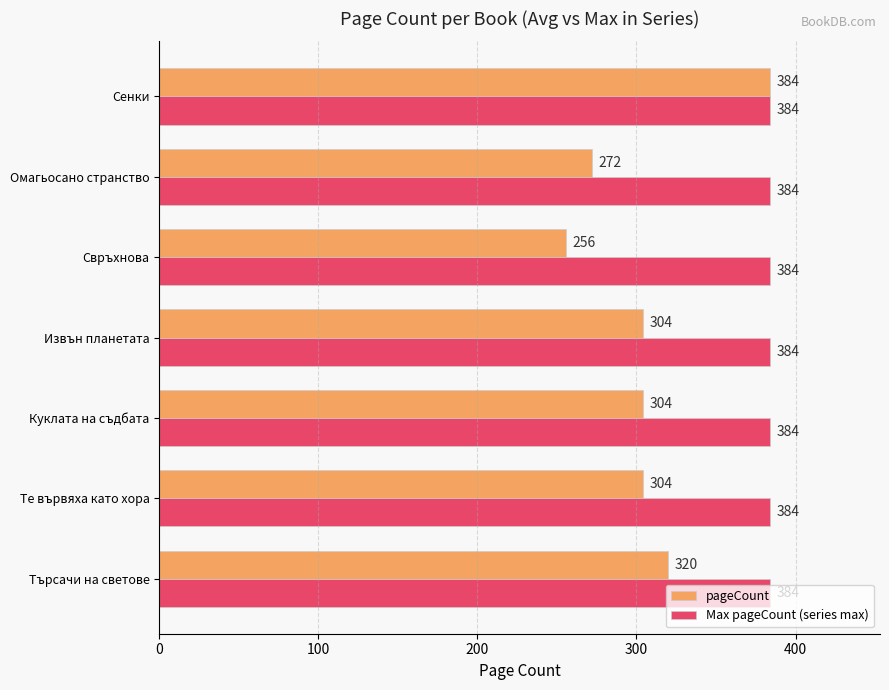

The pageCount series shows 121 at Извън планетата. True or false?

False